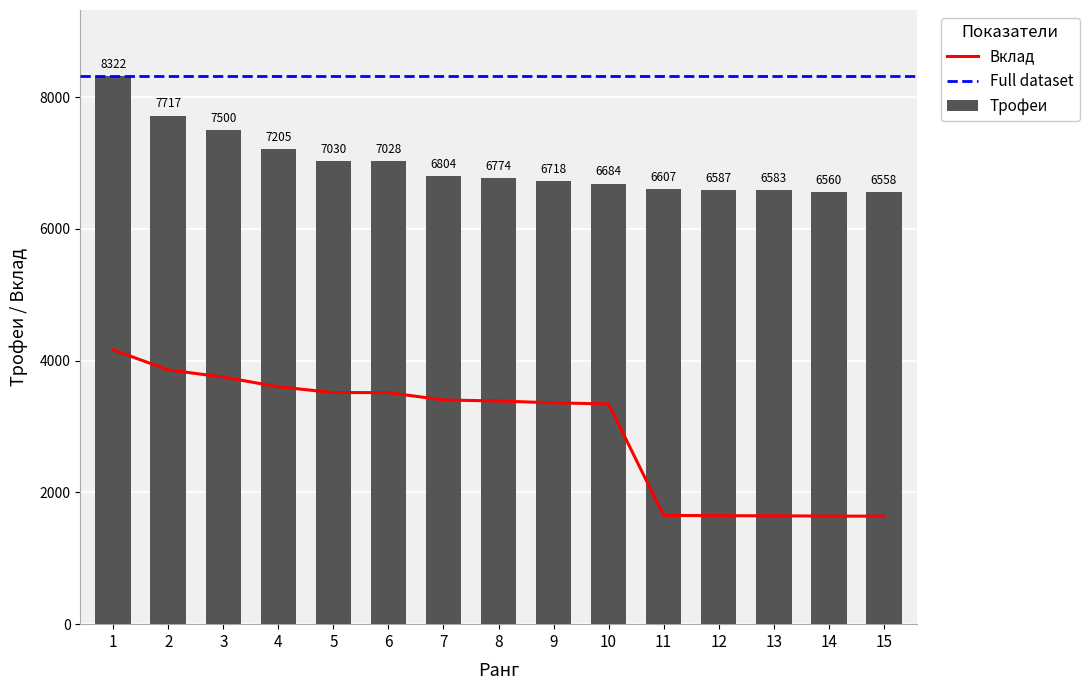

Is the value of Вклад at 12 greater than the value of Трофеи at 14?

No